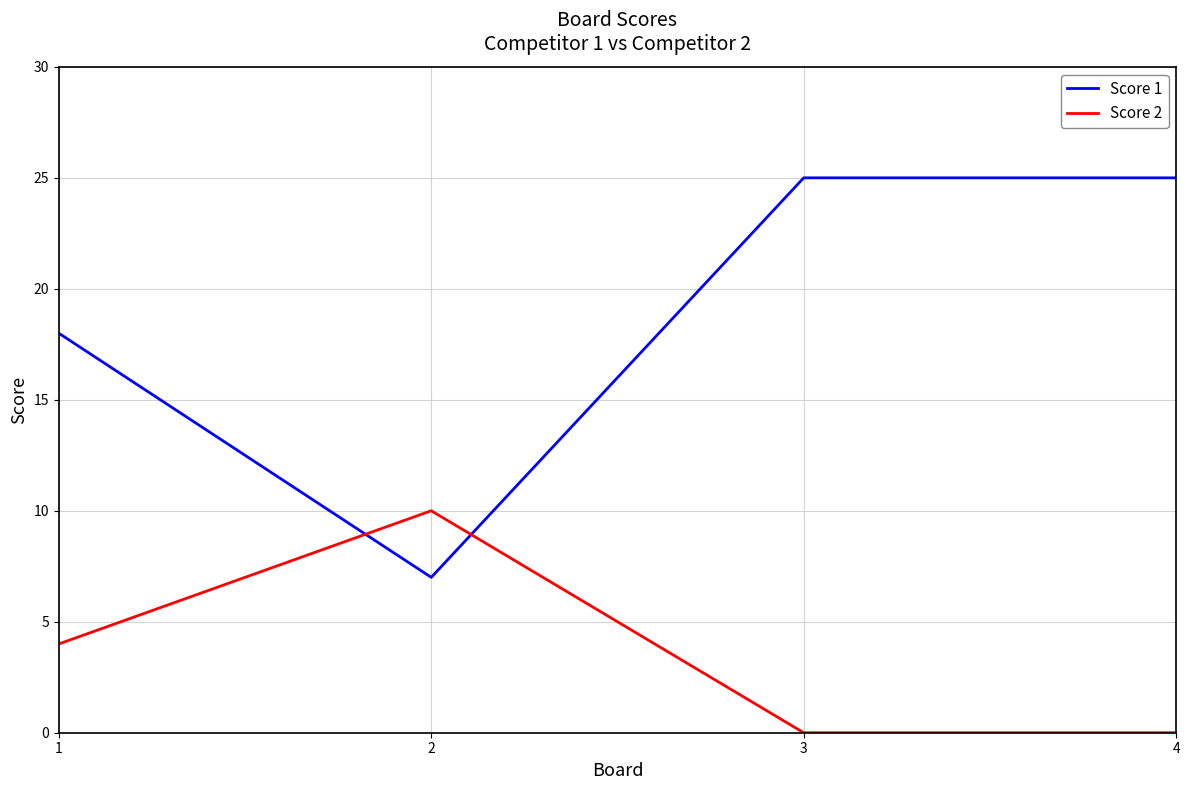

Which series has the widest spread of values?

Score 1